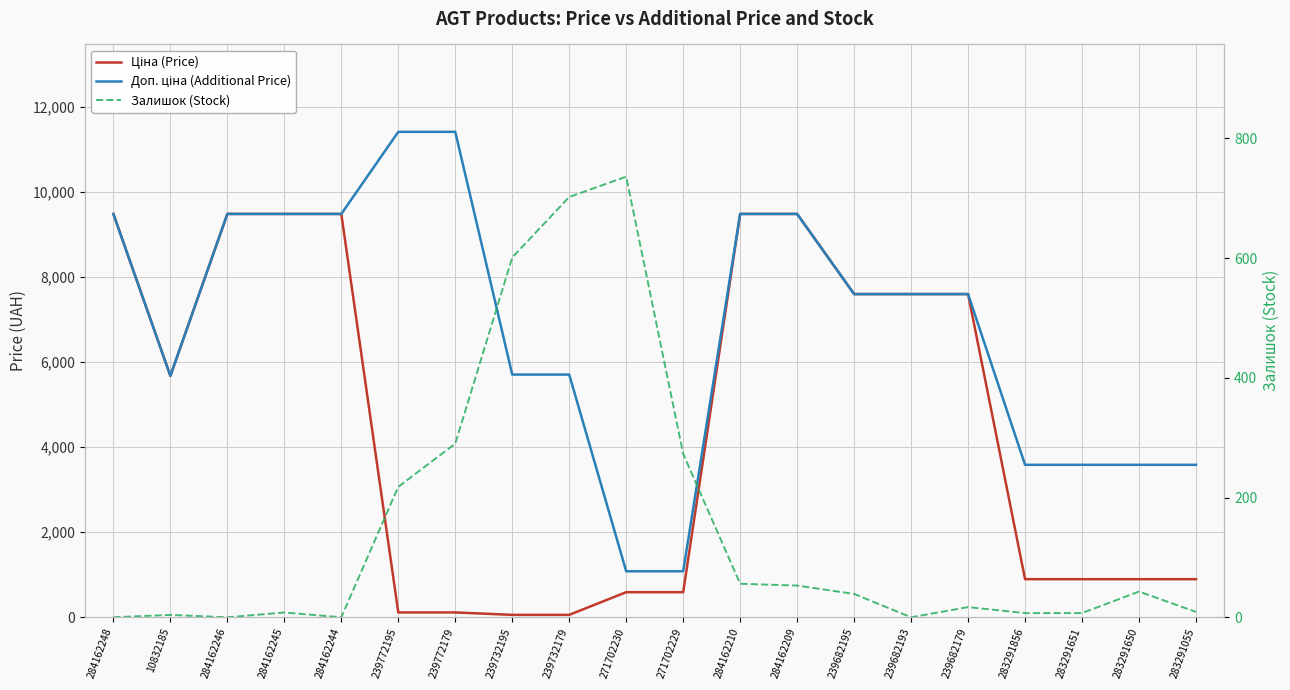

Is this an area chart (filled region under the line)?

No